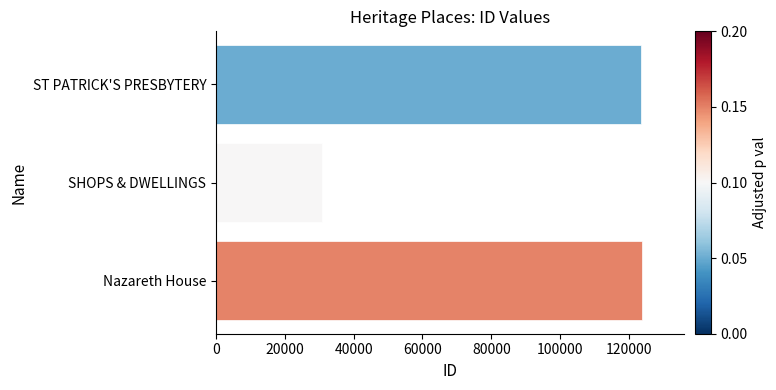

What is the sum of the values at SHOPS & DWELLINGS and ST PATRICK'S PRESBYTERY?

154462